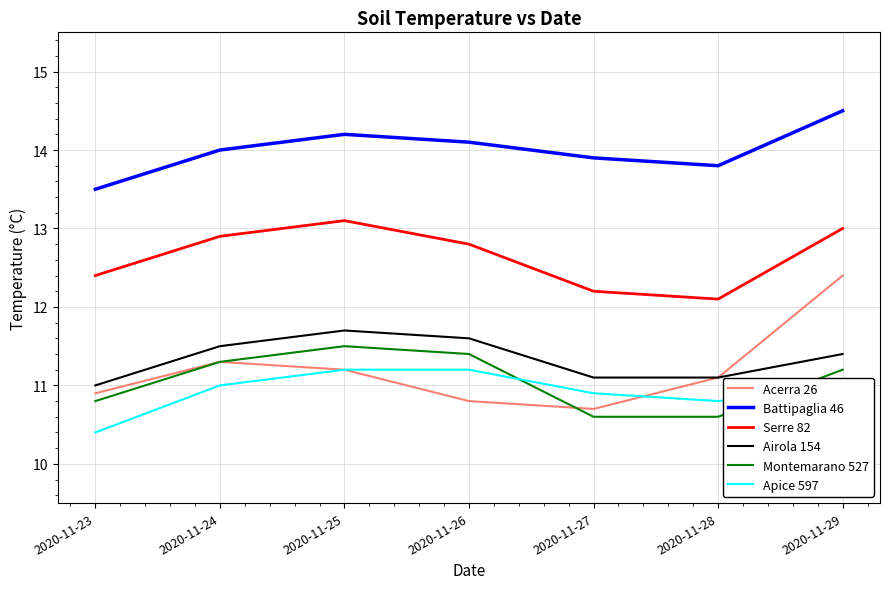

What is the total value across all series at 2020-11-27?

69.4